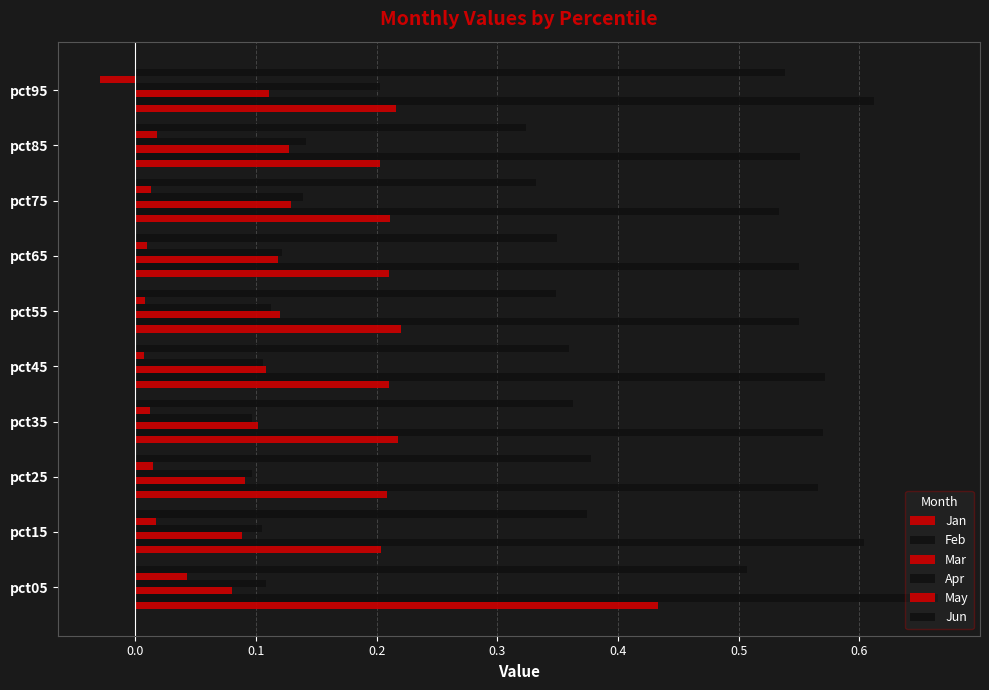

What position from the right is 0.7?

2